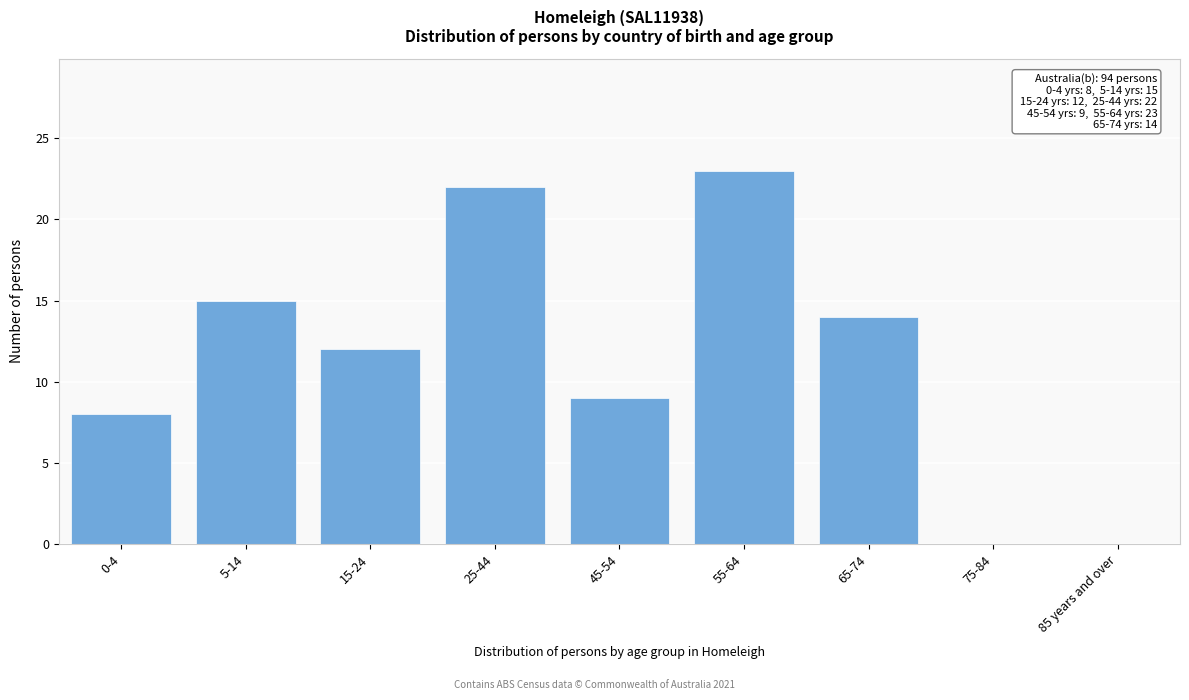

Reading left to right, list all the values displayed in this chart.

0-4=8	5-14=15	15-24=12	25-44=22	45-54=9	55-64=23	65-74=14	75-84=0	85 years and over=0